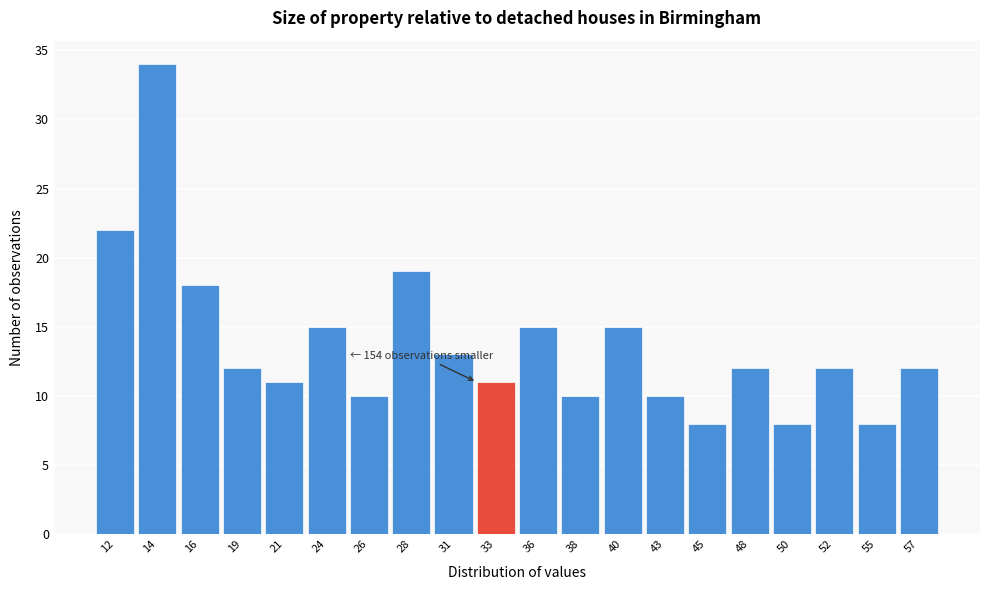

Reading left to right, list all the values displayed in this chart.

12=22	14=34	16=18	19=12	21=11	24=15	26=10	28=19	31=13	33=11	36=15	38=10	40=15	43=10	45=8	48=12	50=8	52=12	55=8	57=12